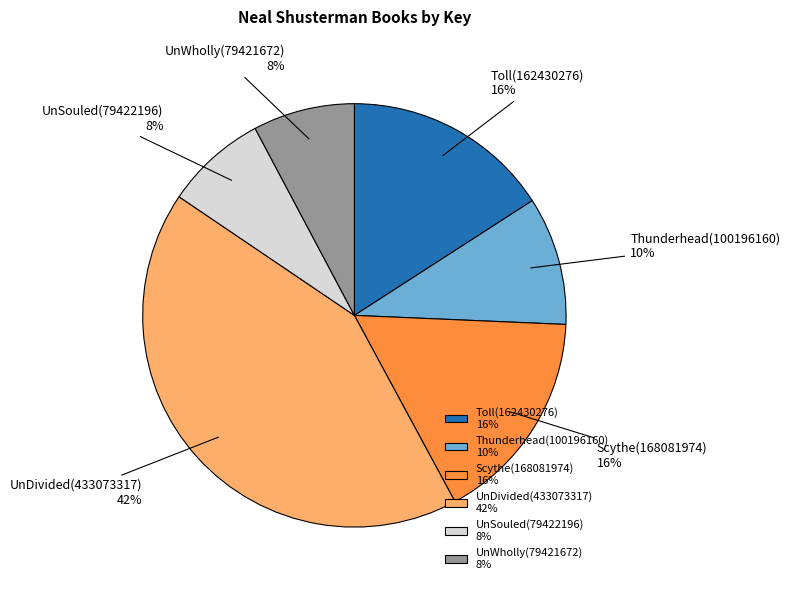

To the nearest percent, what portion does UnDivided represent?

42%